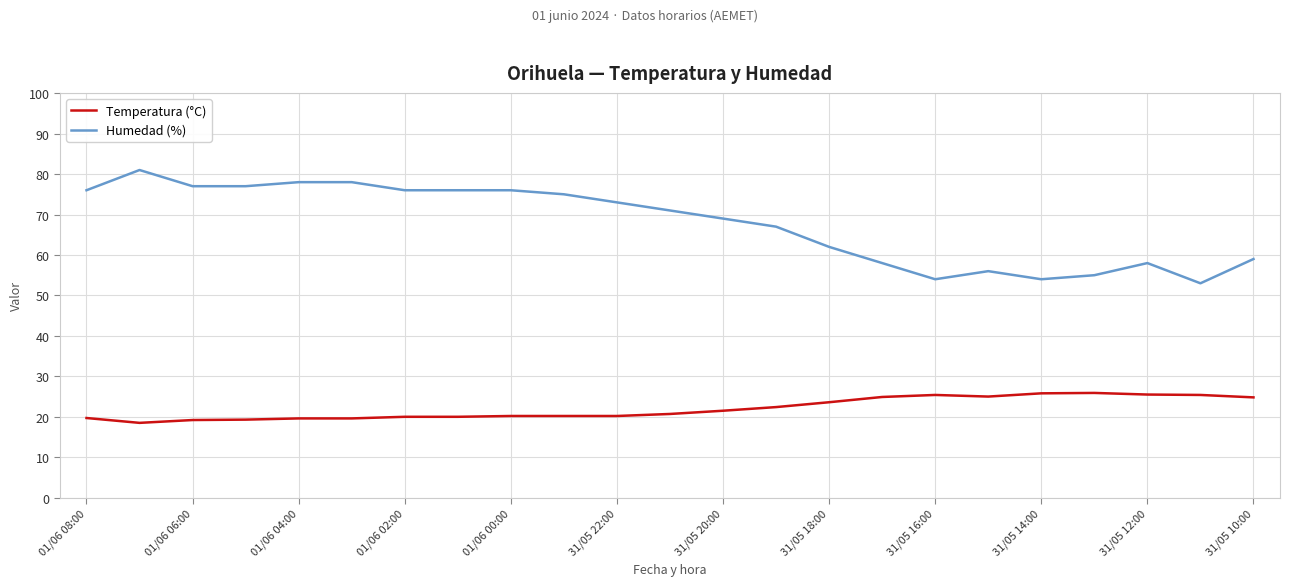

What is the difference between the maximum and second lowest values in the Humedad (%) series?

27.0